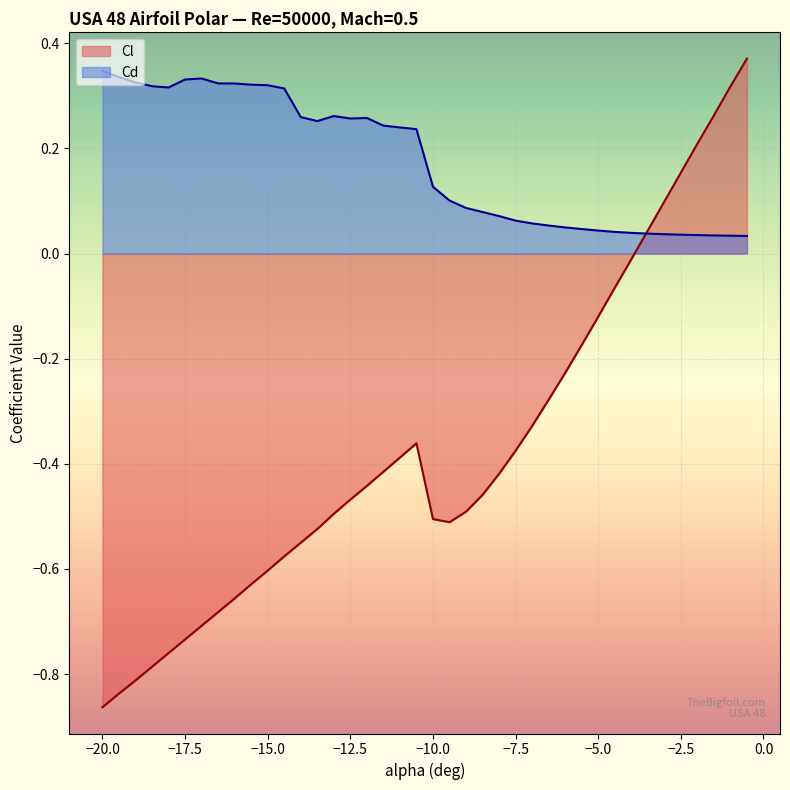

Reading left to right, extract all data points from this chart.

Cl: -0.9	-0.8	-0.8	-0.8	-0.8	-0.7	-0.7	-0.7	-0.7	-0.6	-0.6	-0.6	-0.6	-0.5	-0.5	-0.5	-0.4	-0.4	-0.4	-0.4	-0.5	-0.5	-0.5	-0.5	-0.4	-0.4	-0.3	-0.3	-0.2	-0.2	-0.1	-0.1	-0.0	0.0	0.1	0.2	0.2	0.3	0.3	0.4
Cd: 0.3	0.3	0.3	0.3	0.3	0.3	0.3	0.3	0.3	0.3	0.3	0.3	0.3	0.3	0.3	0.3	0.3	0.2	0.2	0.2	0.1	0.1	0.1	0.1	0.1	0.1	0.1	0.1	0.0	0.0	0.0	0.0	0.0	0.0	0.0	0.0	0.0	0.0	0.0	0.0